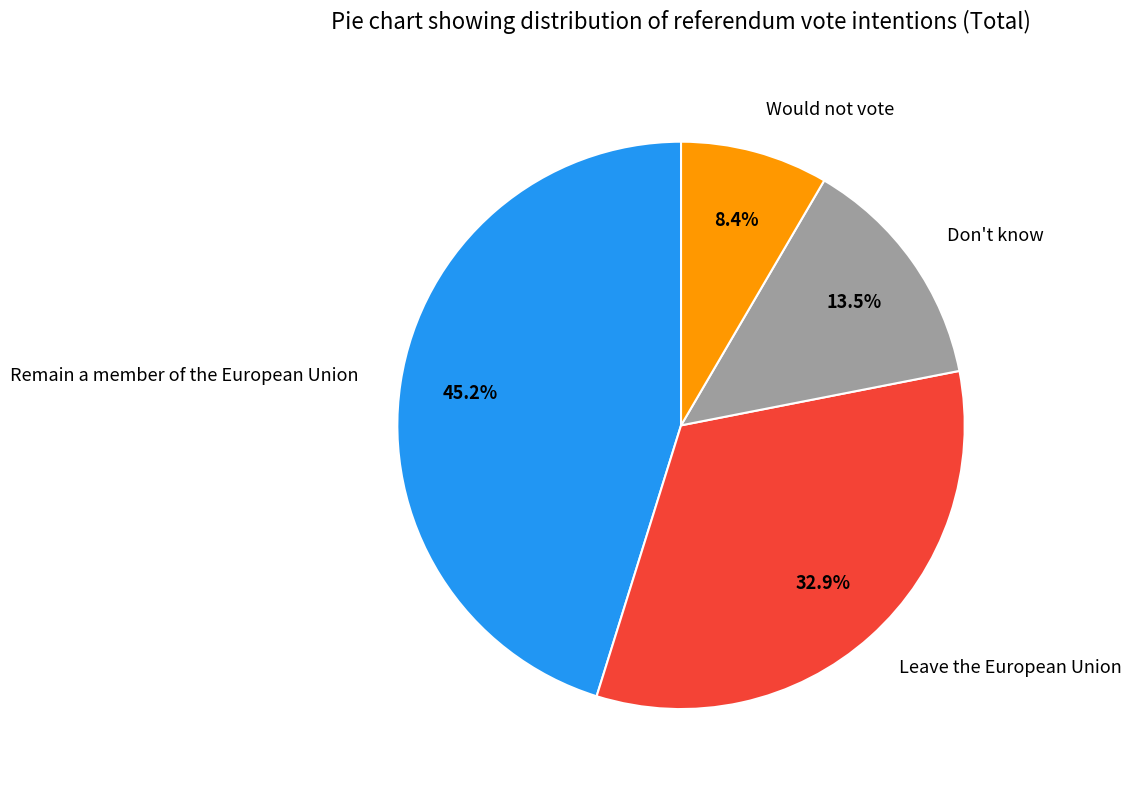

Rank the categories by value from lowest to highest.

Would not vote, Don't know, Leave the European Union, Remain a member of the European Union